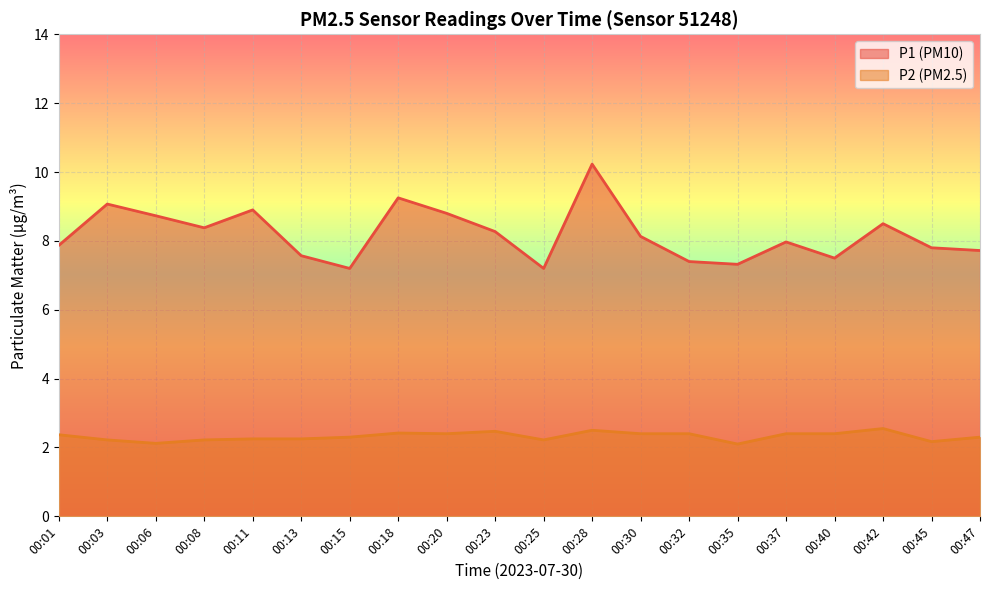

What are all the series names shown in the legend?

P1 (PM10), P2 (PM2.5)